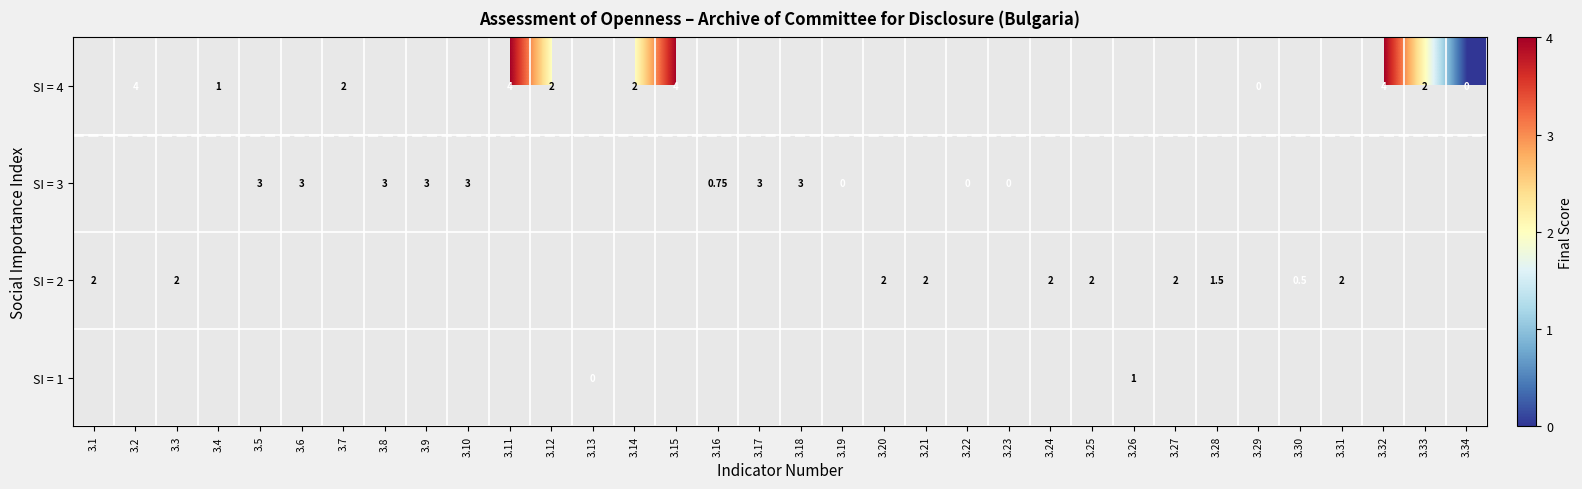

Is the value of row_3 at 3.19 greater than the value of row_2 at 3.28?

No